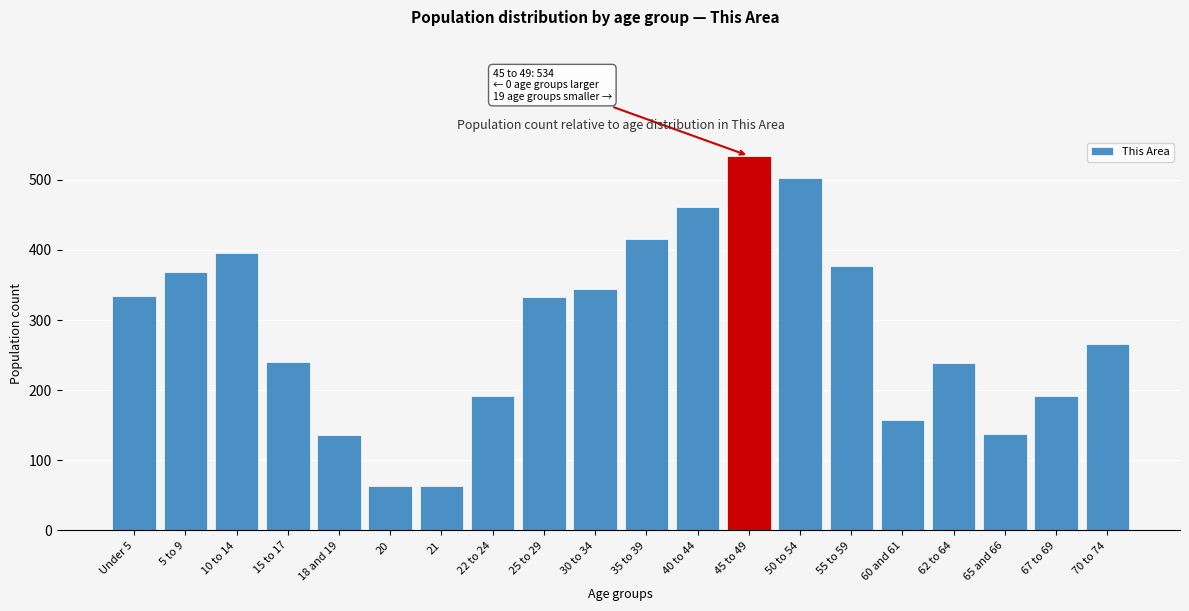

What is the sum of the values at Under 5 and 15 to 17?

574